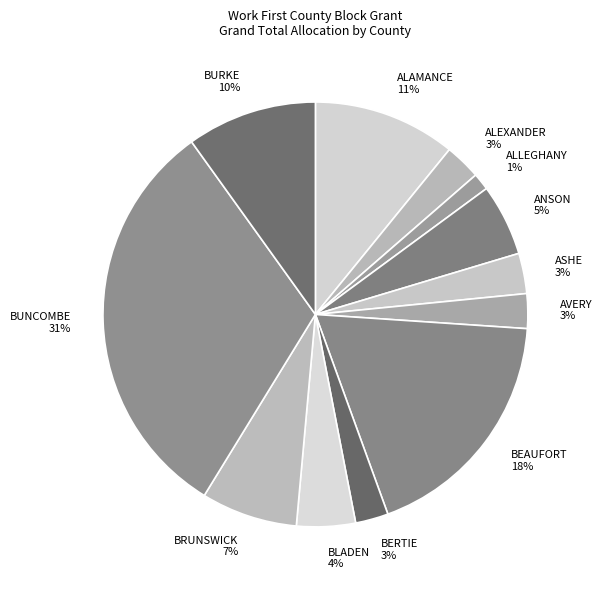

Does BURKE represent more than half of the total?

No